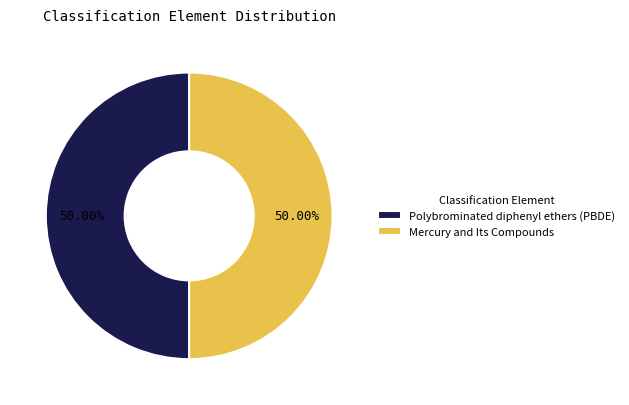

Do Mercury and Its Compounds and Polybrominated diphenyl ethers (PBDE) together represent more than half of the pie?

Yes